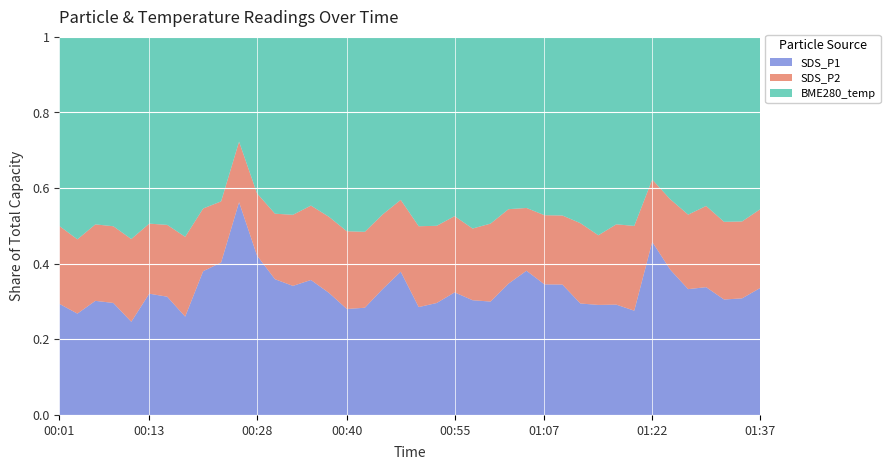

Reading right to left, what are all the values shown in this chart?

SDS_P1: 6.3	5.3	5.3	6.5	6.1	7.8	10.6	4.8	5.2	4.8	5.2	6.4	6.4	7.3	6.7	5.4	5.3	6.0	5.2	5.1	7.8	6.2	4.9	4.9	6.1	7.2	6.5	7.0	9.3	18.6	8.5	7.6	4.5	5.6	5.8	4.1	5.3	5.5	4.6	5.3
SDS_P2: 3.9	3.5	3.6	4.2	3.6	3.8	3.8	3.9	3.8	3.0	3.8	3.4	3.4	3.2	3.8	3.7	3.3	3.7	3.6	3.8	3.9	3.7	3.5	3.6	3.8	4.0	3.6	3.4	3.6	5.3	3.4	3.3	3.6	3.4	3.4	3.7	3.6	3.7	3.4	3.8
BME280_temperature: 8.5	8.5	8.6	8.6	8.7	8.7	8.8	8.7	8.8	8.7	8.7	8.7	8.7	8.7	8.8	8.9	8.8	8.7	8.8	8.9	8.8	8.7	8.9	8.9	8.9	9.0	9.0	9.1	9.2	9.2	9.2	9.1	9.1	8.9	9.0	9.0	9.0	9.1	9.1	9.1